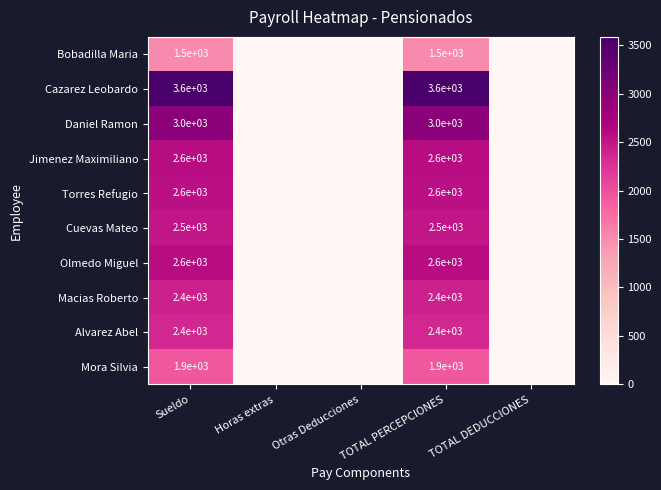

What is the total value across all series at Sueldo?

25100